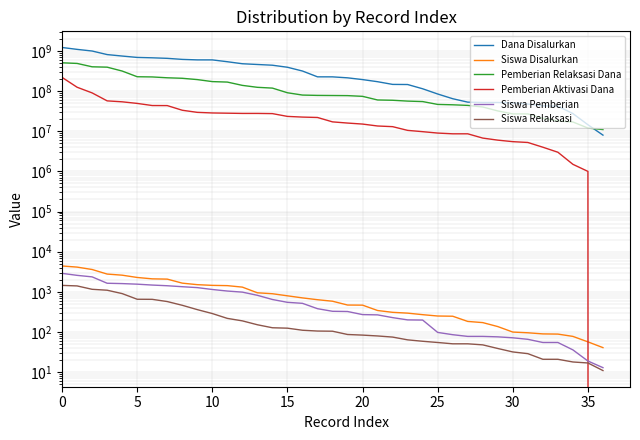

What is the maximum value shown in the chart?

1215900000